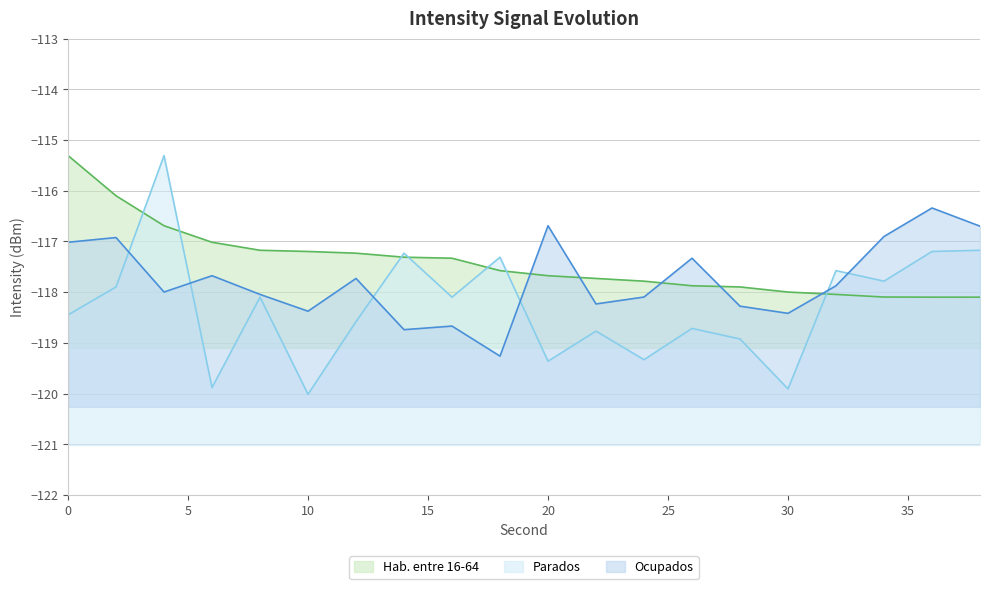

Where is Parados nearest to the value -117?

38